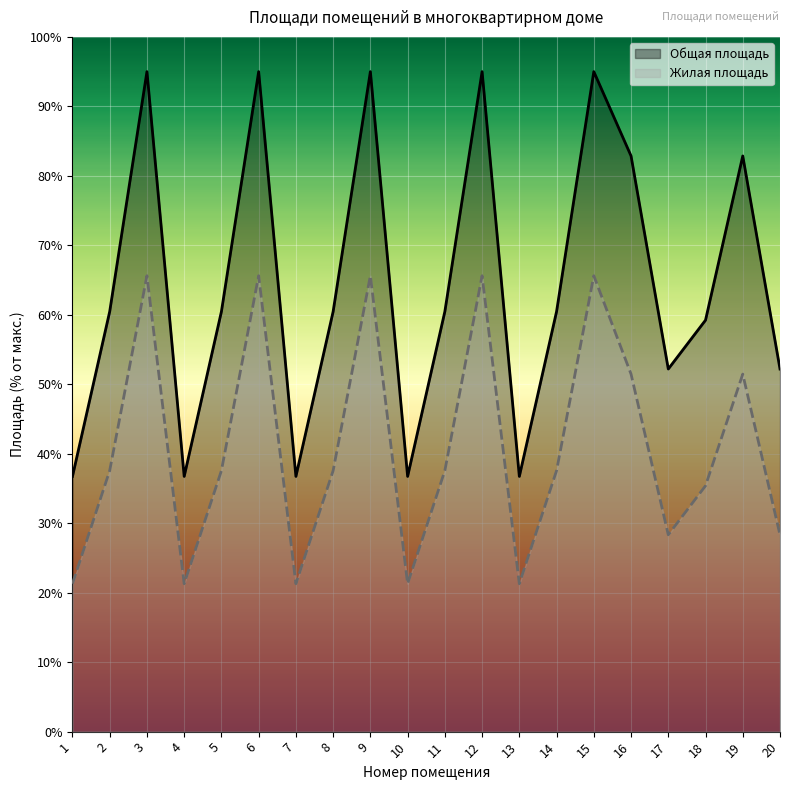

Which category has the lowest value in the Общая площадь series?

1